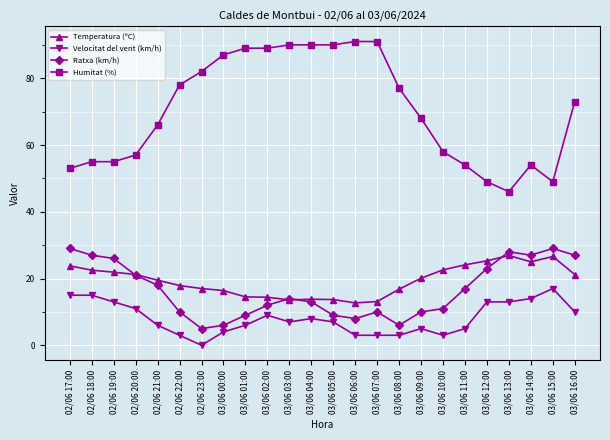

True or false: Velocitat del vent (km/h) has more than 1 points higher than both neighbors.

True